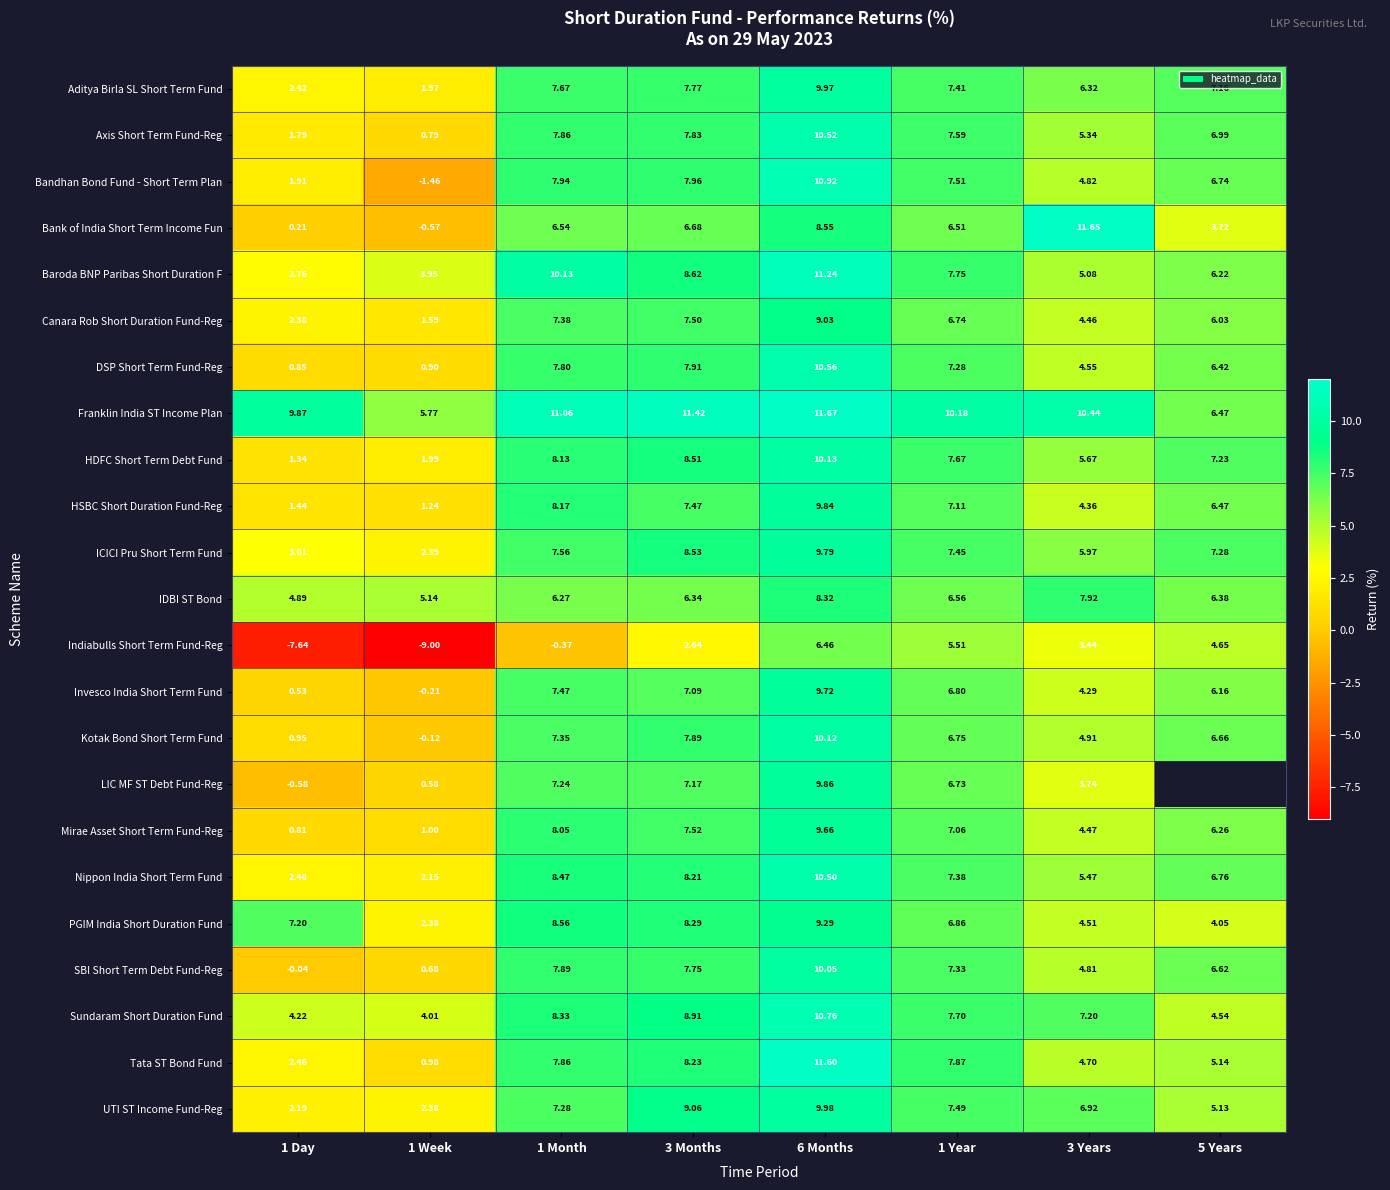

What is the approximate value of LIC MF ST Debt Fund-Reg at 1 Year?

6.7